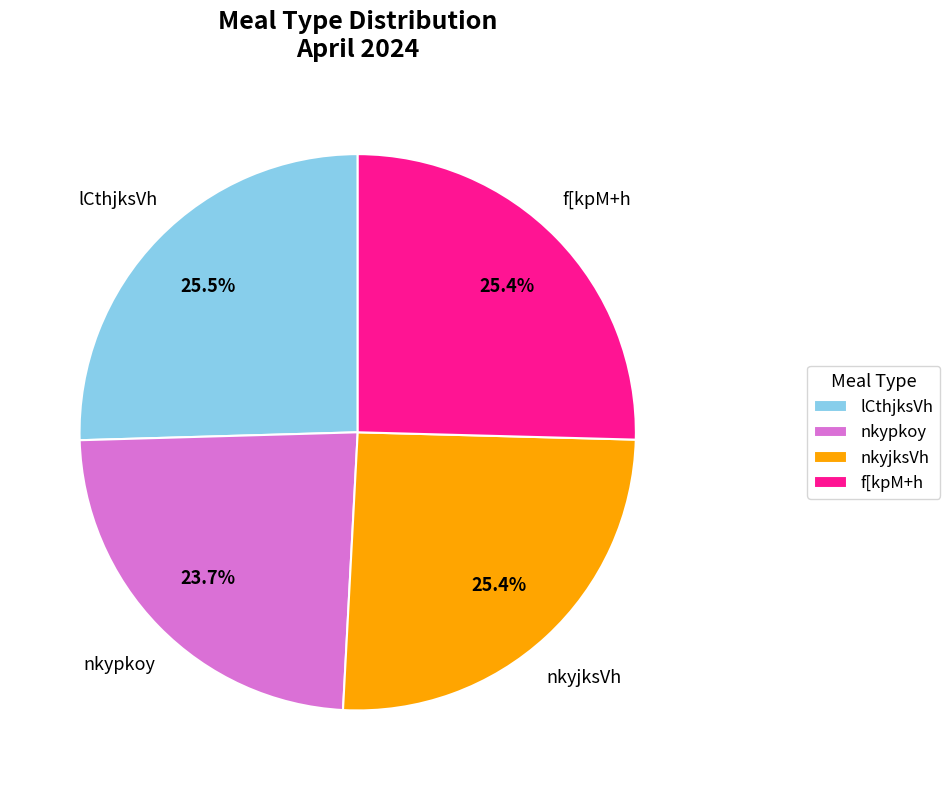

Is lCthjksVh the majority of the pie?

No